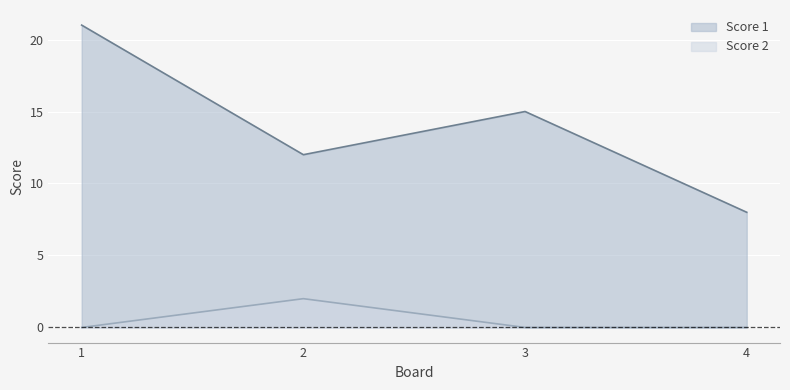

Between 1 and 2, which series saw the biggest shift?

Score 1